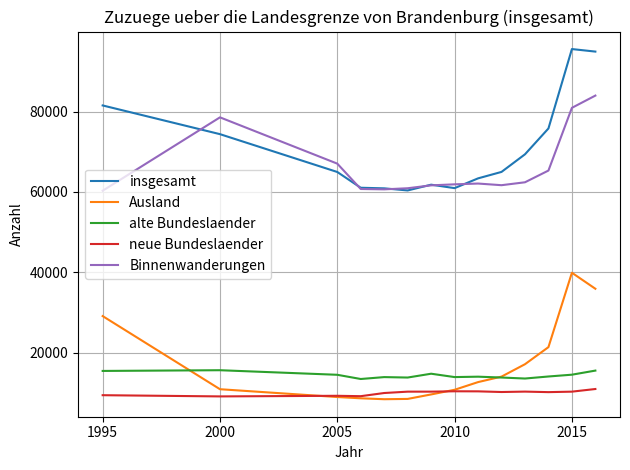

What is the maximum value shown in the chart?

95567